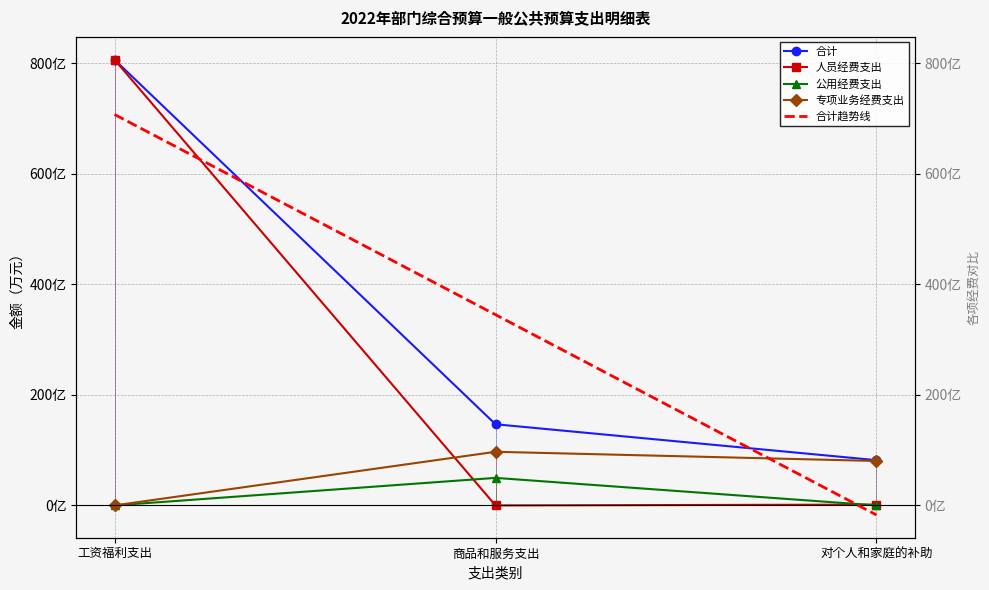

At which category is the sum across all series the highest?

工资福利支出